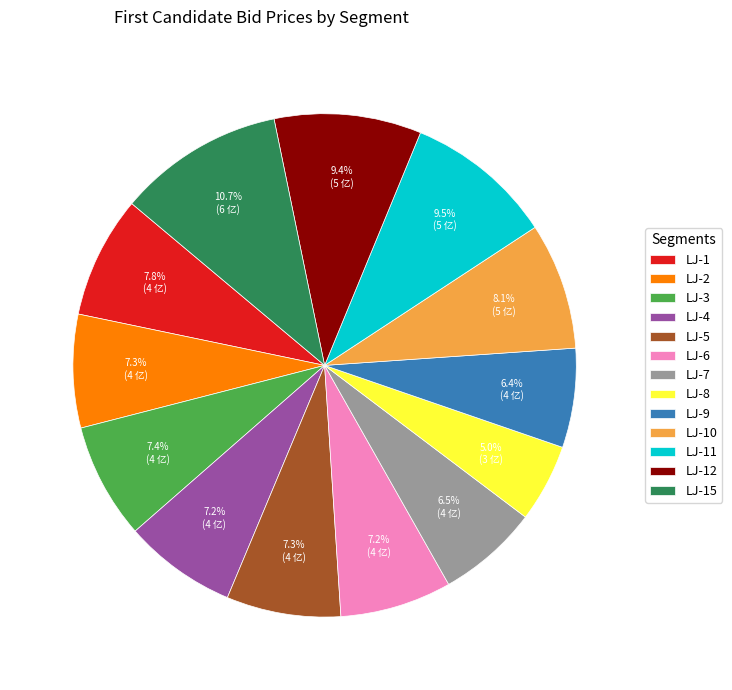

Which has a higher value, LJ-2 or LJ-7?

LJ-2